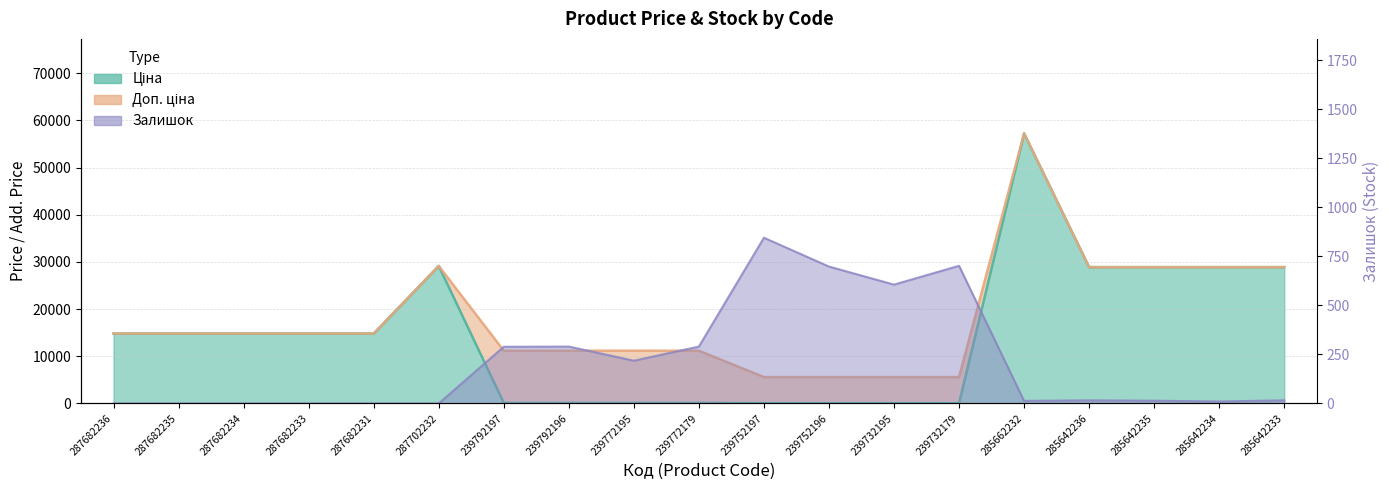

Rank the series by their maximum value, from lowest to highest.

Залишок, Ціна, Доп. ціна